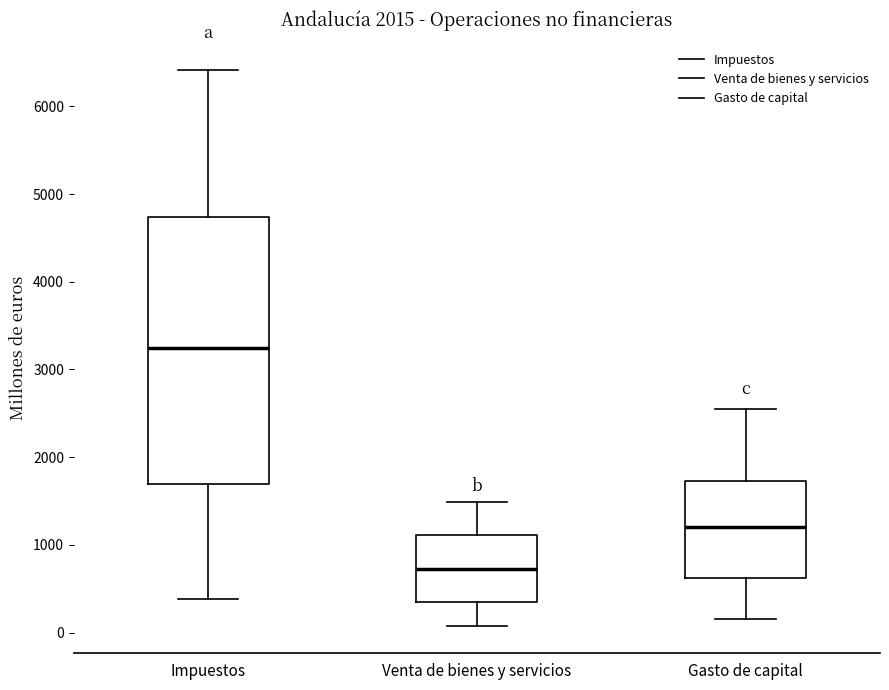

Reading left to right, transcribe this box plot: for each box, give where its median line is, the range the box spans, and where its two whiskers end, as read against the y-axis. The values are not printed on the chart, so give them approximately, as read against the axis.

Impuestos: median 3200, box 1700 to 4700, whiskers 400 to 6400
Venta de bienes y servicios: median 700, box 400 to 1100, whiskers 100 to 1500
Gasto de capital: median 1200, box 600 to 1700, whiskers 100 to 2500